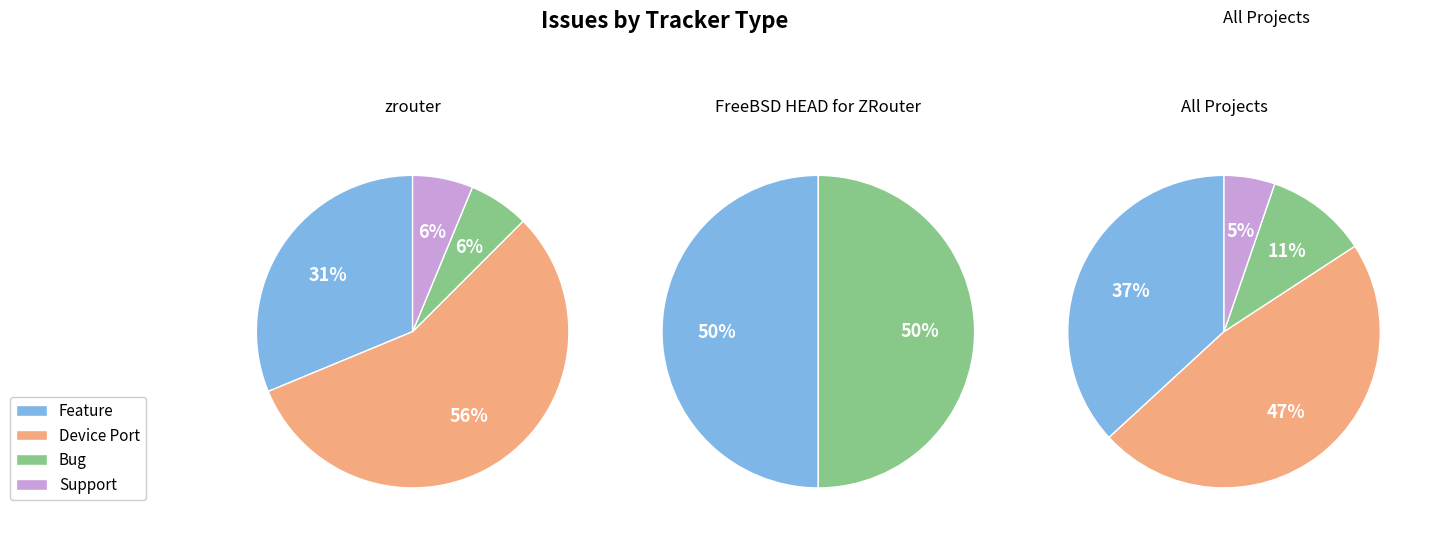

What is the change in value from zrouter to FreeBSD HEAD for ZRouter?

-17